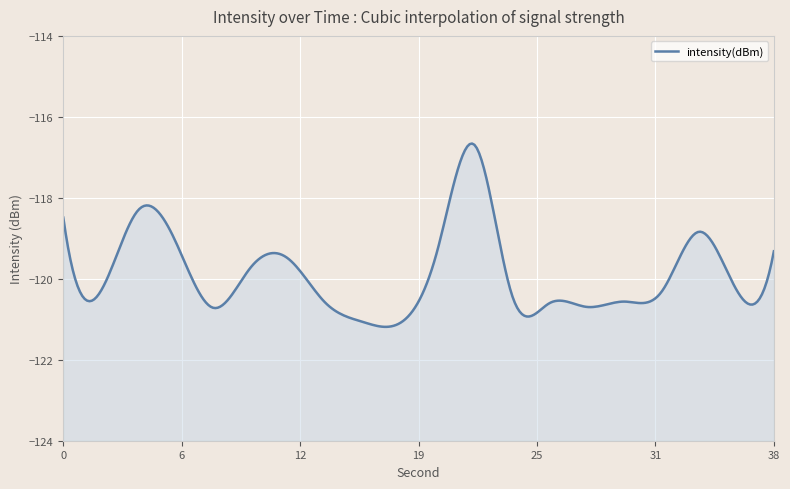

What is the difference between the maximum and second lowest values?

4.4